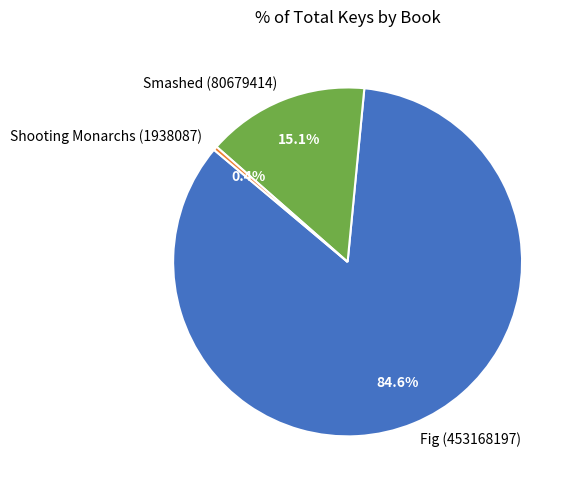

Which slice represents more than half of the pie?

Fig (453168197)